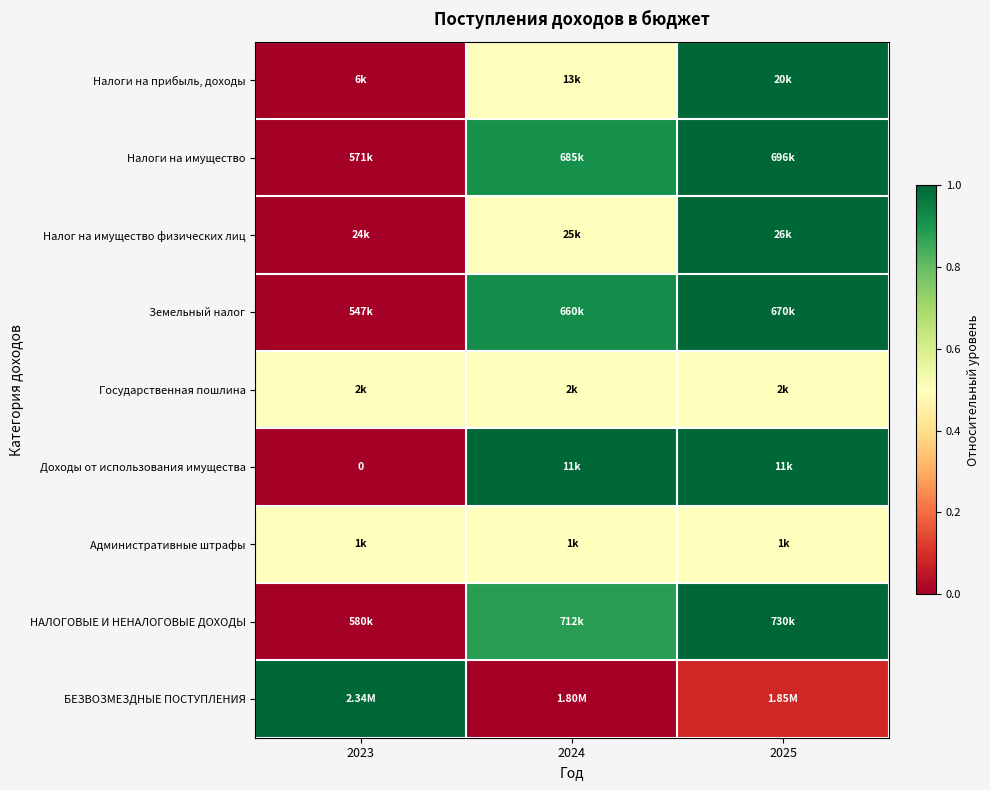

How many data points does each series have?

3